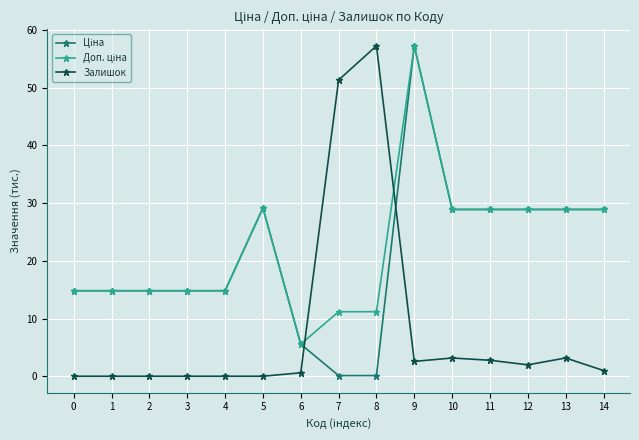

What is the greatest value displayed?

57.3